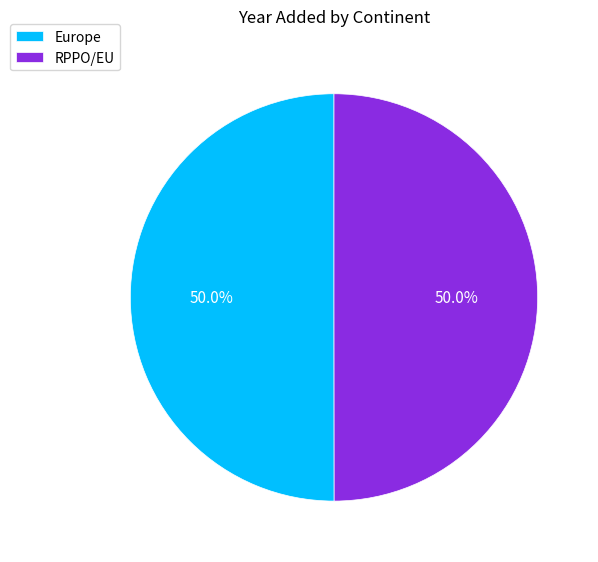

What percentage is NOT represented by Europe?

50.0%